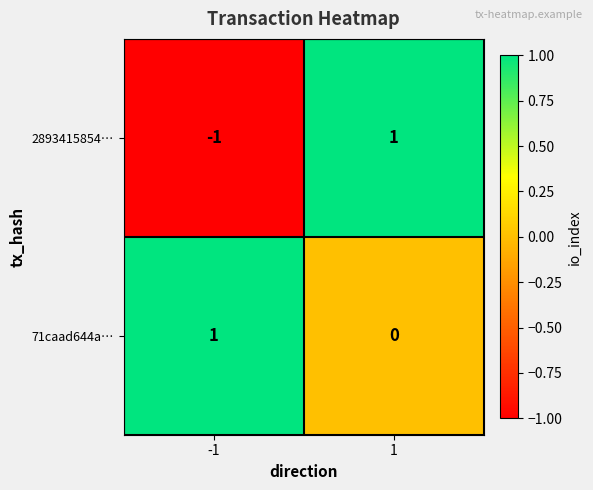

Which series changed the most between -1 and 1?

2893415854…